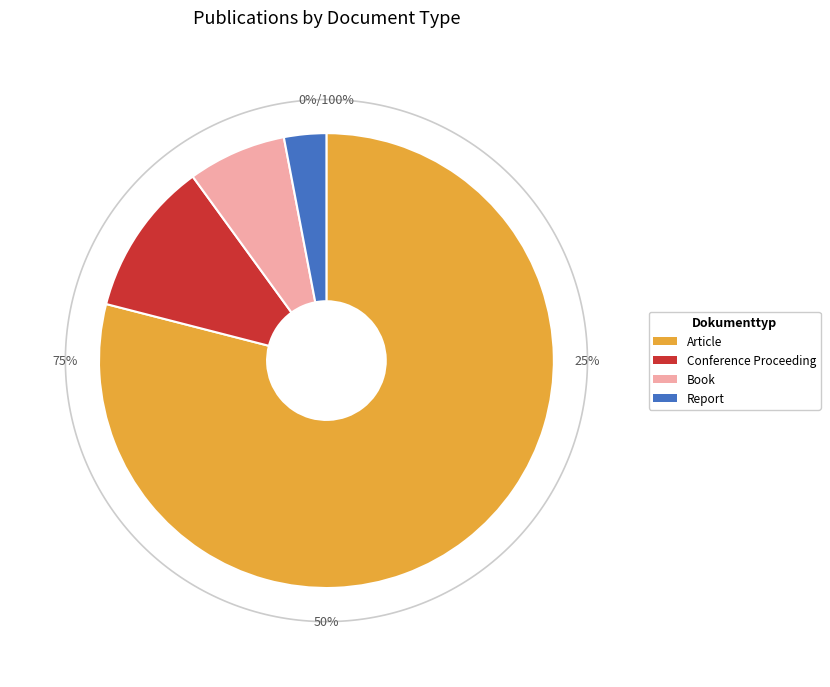

Which slice is the smallest?

Report